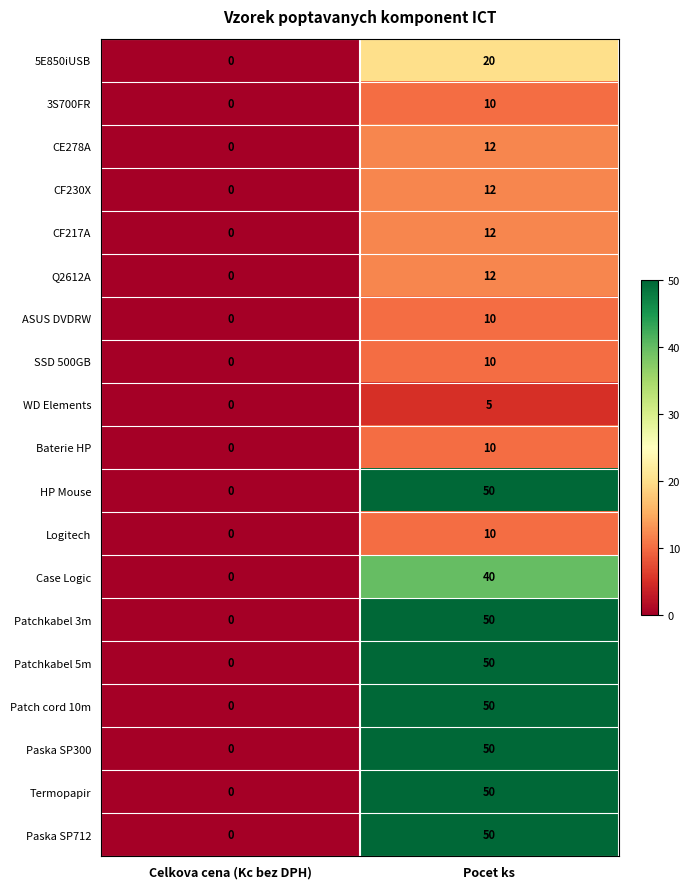

At which category is the sum across all series the highest?

Pocet ks